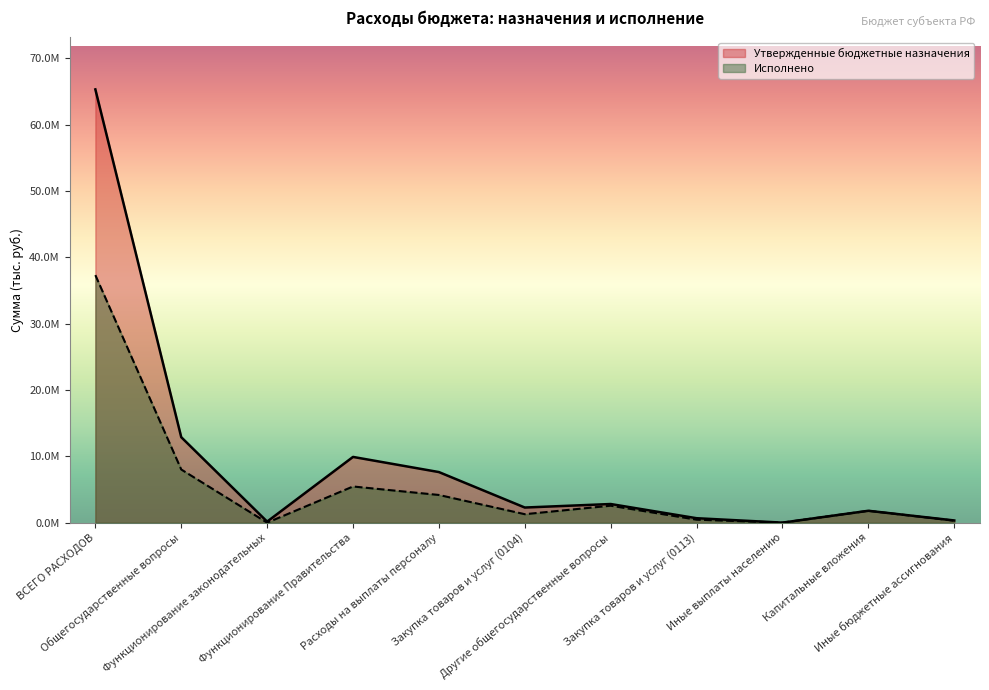

What is the difference between the maximum and minimum values in the Исполнено series?

37313150.1